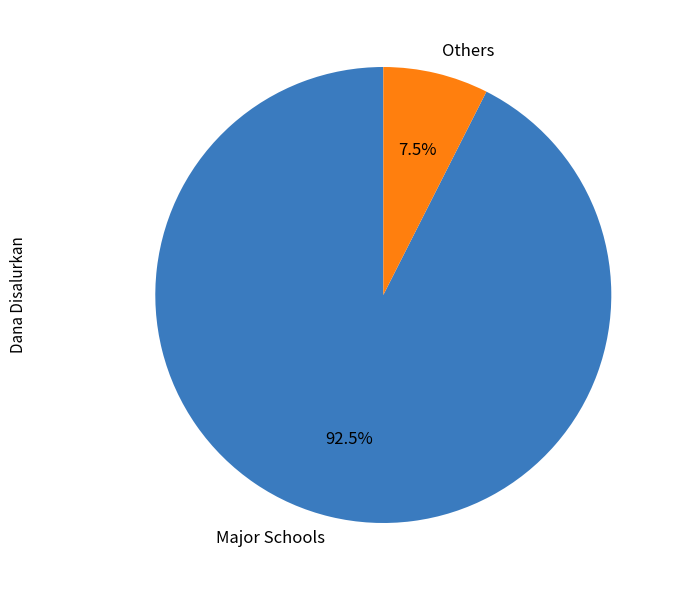

What is the majority slice?

Major Schools